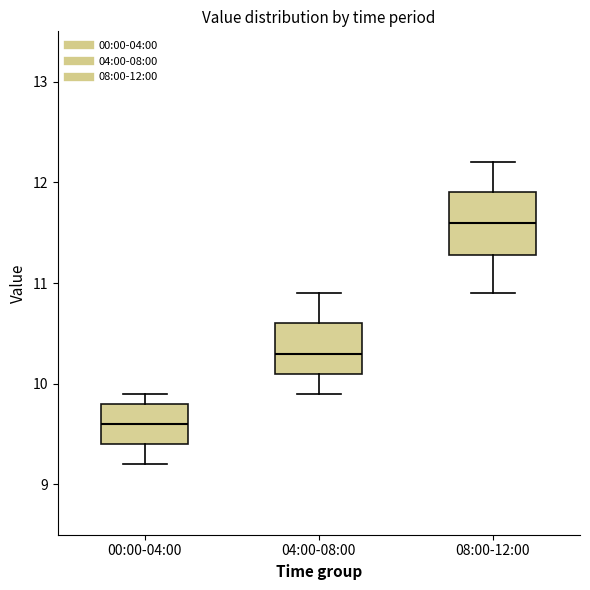

Reading left to right, transcribe this box plot: for each box, give where its median line is, the range the box spans, and where its two whiskers end, as read against the y-axis. The values are not printed on the chart, so give them approximately, as read against the axis.

00:00-04:00: median 9.6, box 9.4 to 9.8, whiskers 9.2 to 9.9
04:00-08:00: median 10.3, box 10.1 to 10.6, whiskers 9.9 to 10.9
08:00-12:00: median 11.6, box 11.3 to 11.9, whiskers 10.9 to 12.2